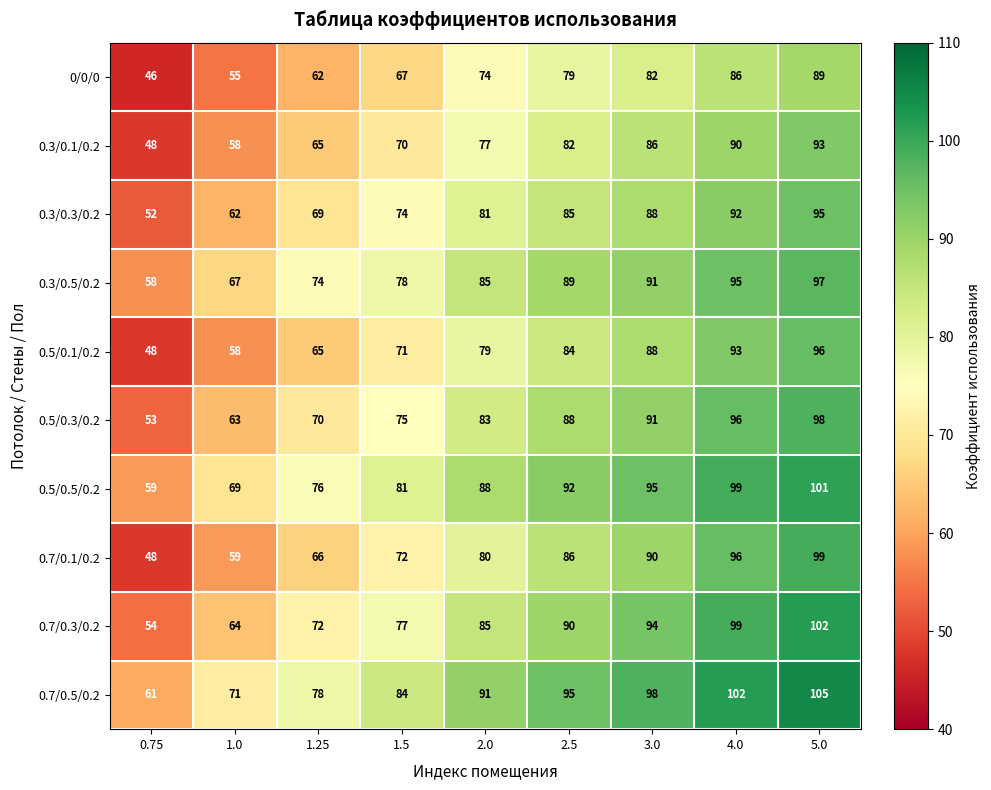

At which category does the chart reach its peak across all series?

5.0